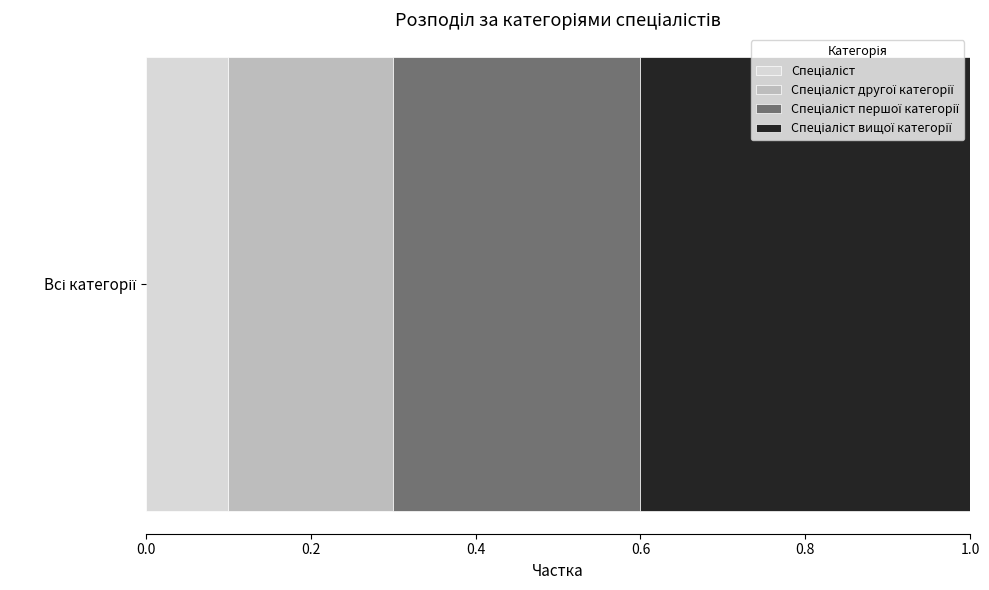

What position from the right is Спеціаліст першої категорії?

2